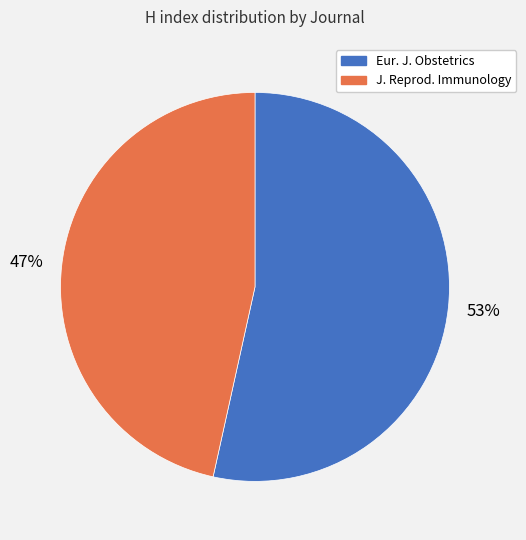

Is there a majority slice in this chart?

Yes